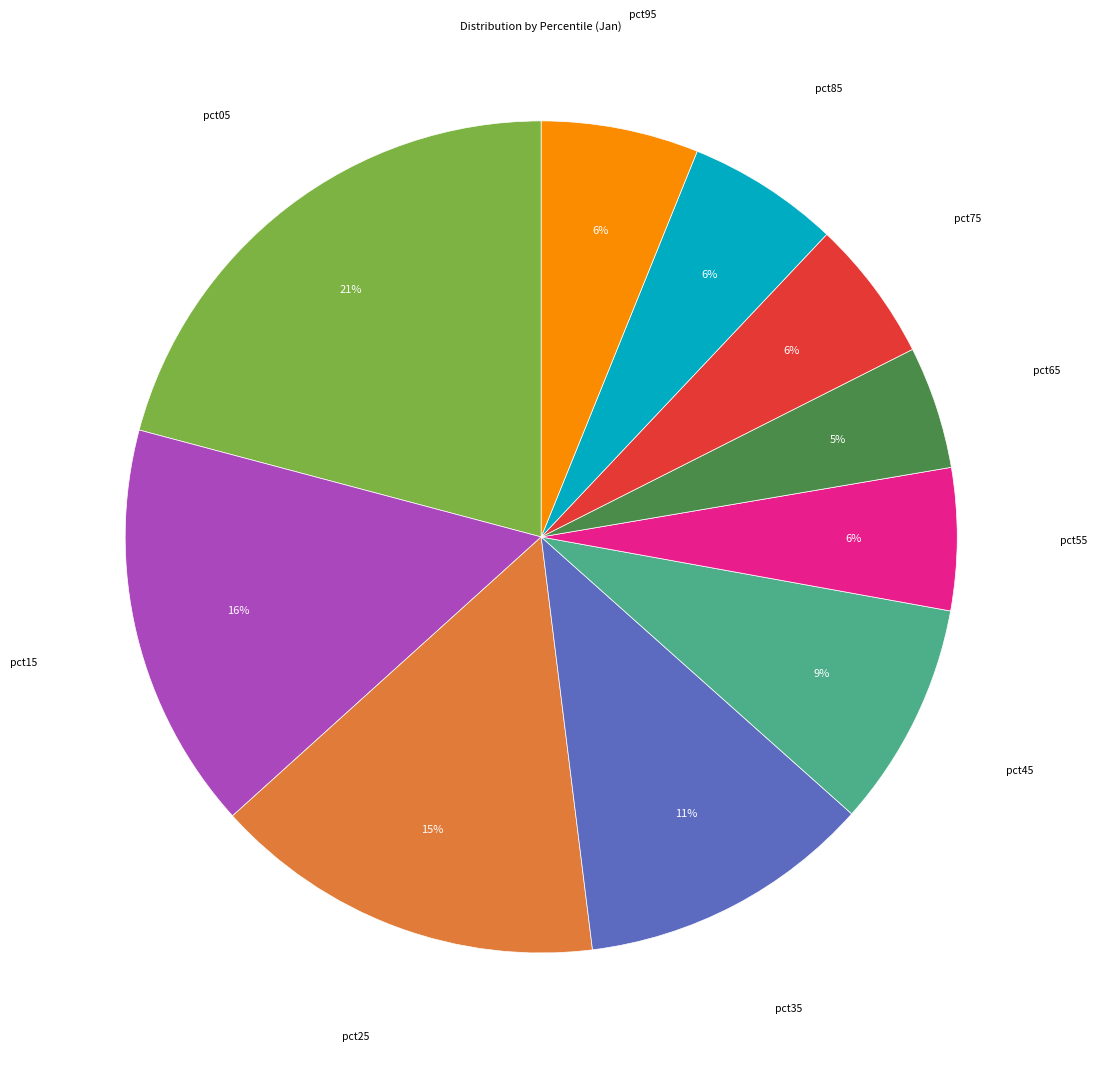

To the nearest percent, what is the average slice percentage?

10%